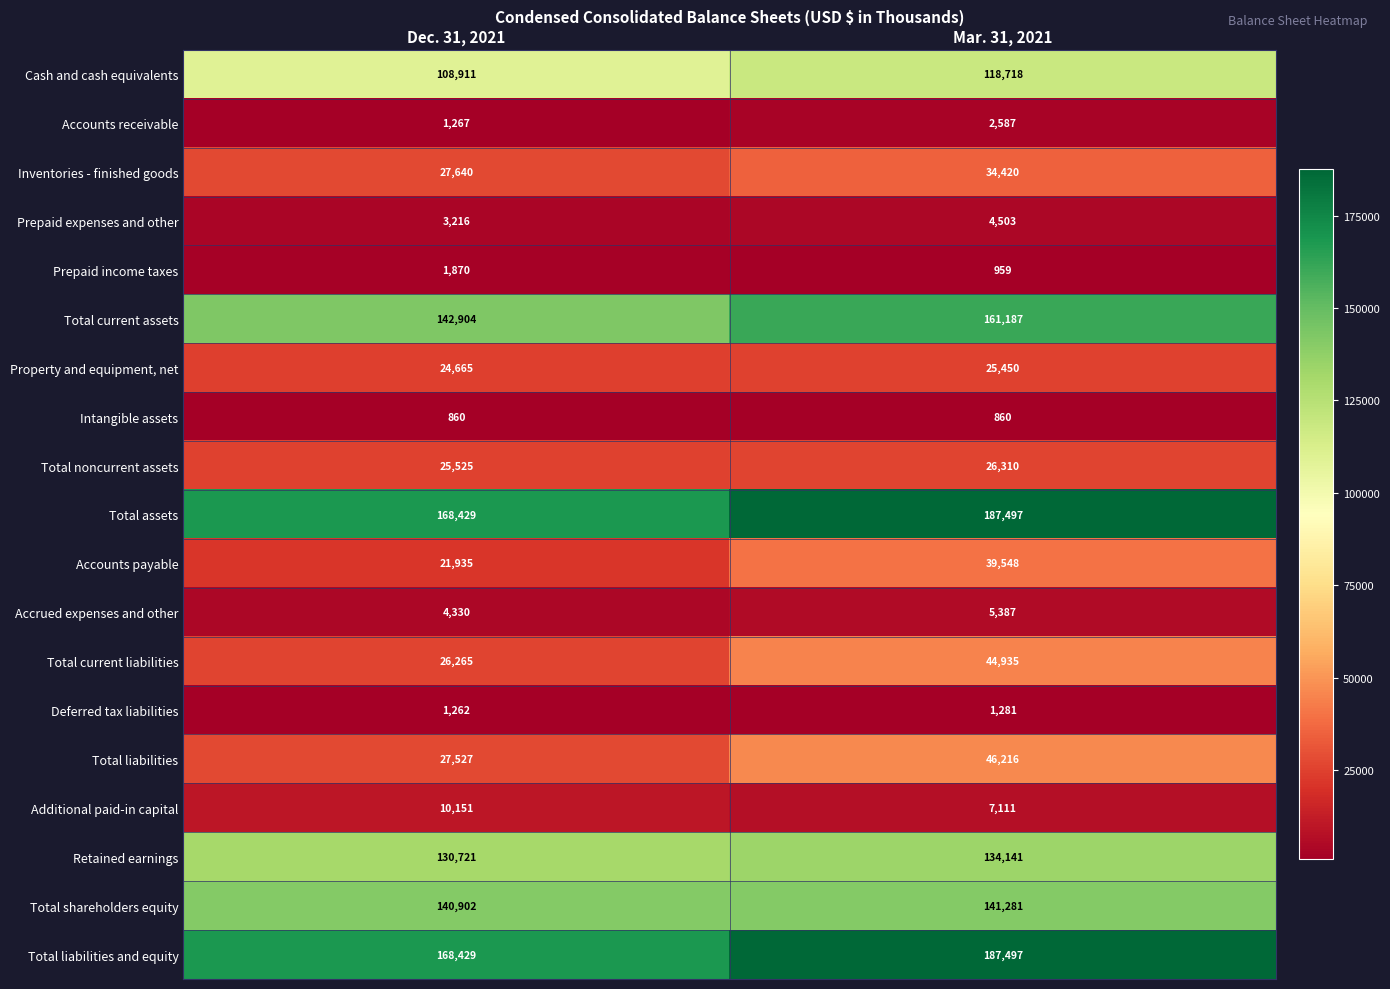

At how many categories does at least one series exceed 12450?

2